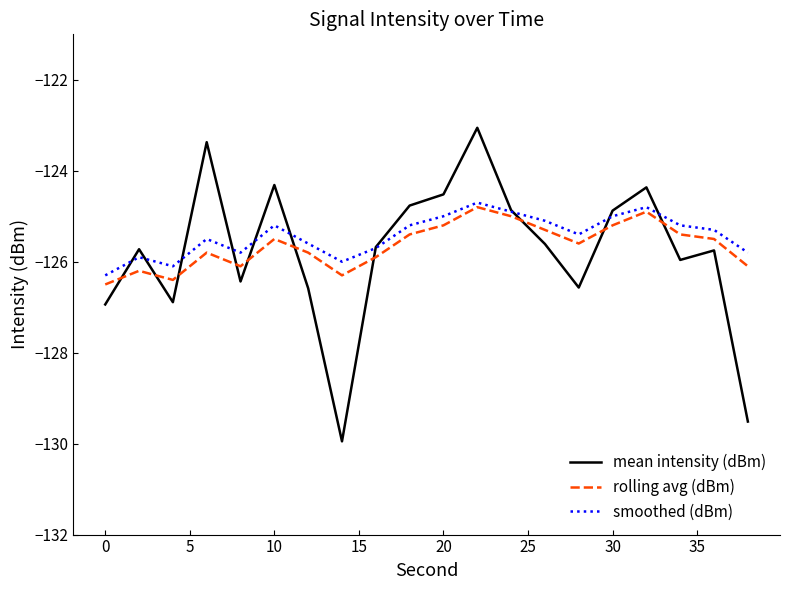

How many lines are shown in the chart?

3